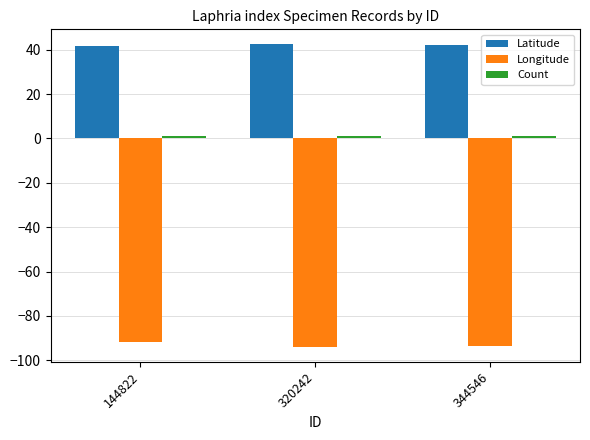

What is the difference between the highest and lowest values at 344546?

135.7